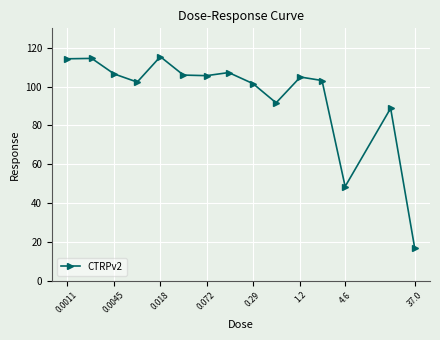

What is the smallest value displayed?

16.9